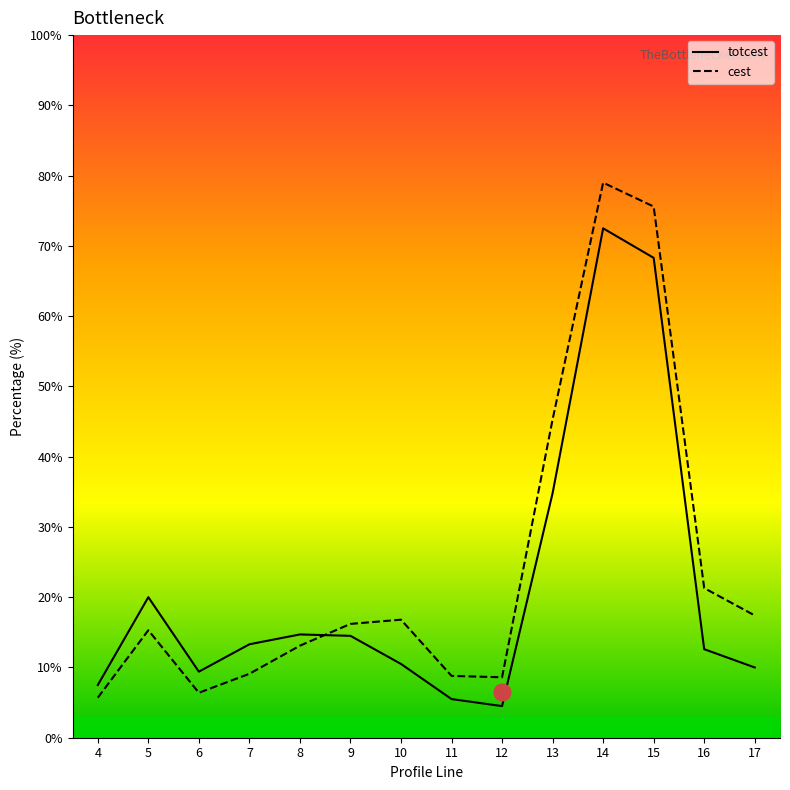

Does the chart have visible grid lines?

No